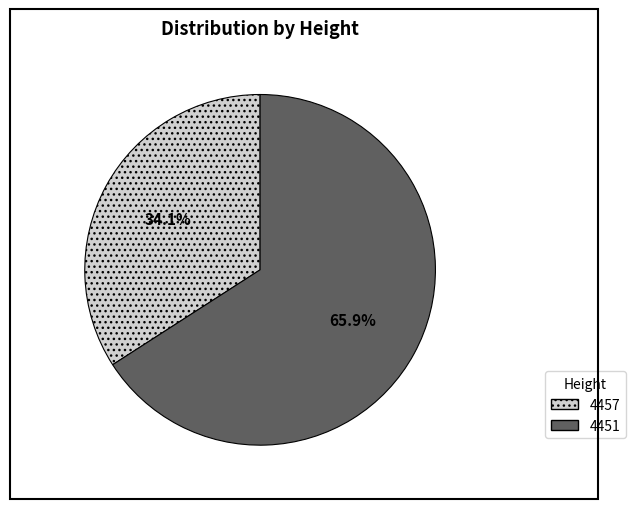

To the nearest percent, what is the difference between the largest and smallest slice percentages?

32%